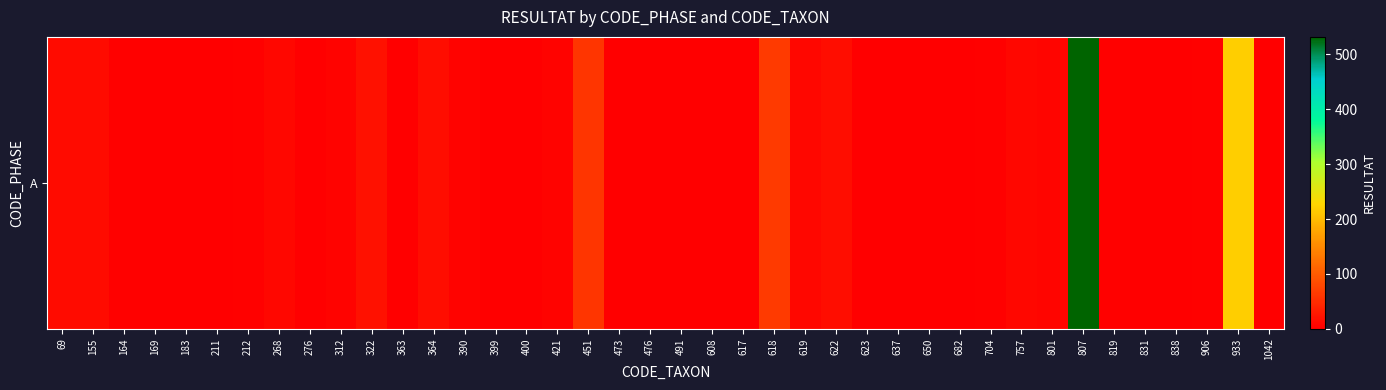

Which label corresponds to the largest value in the chart?

807